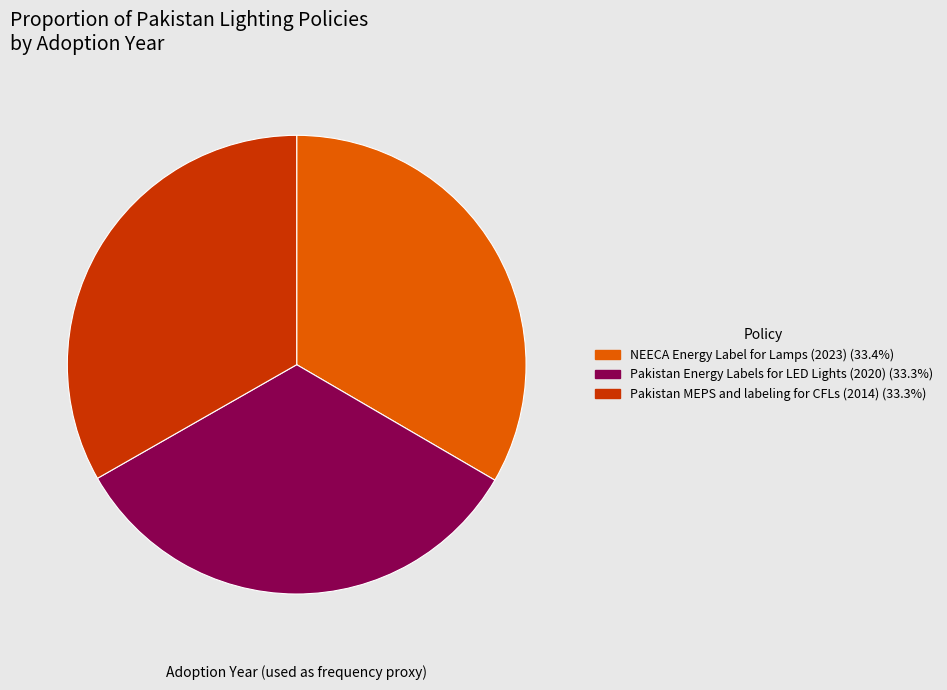

Is there a majority slice in this chart?

No